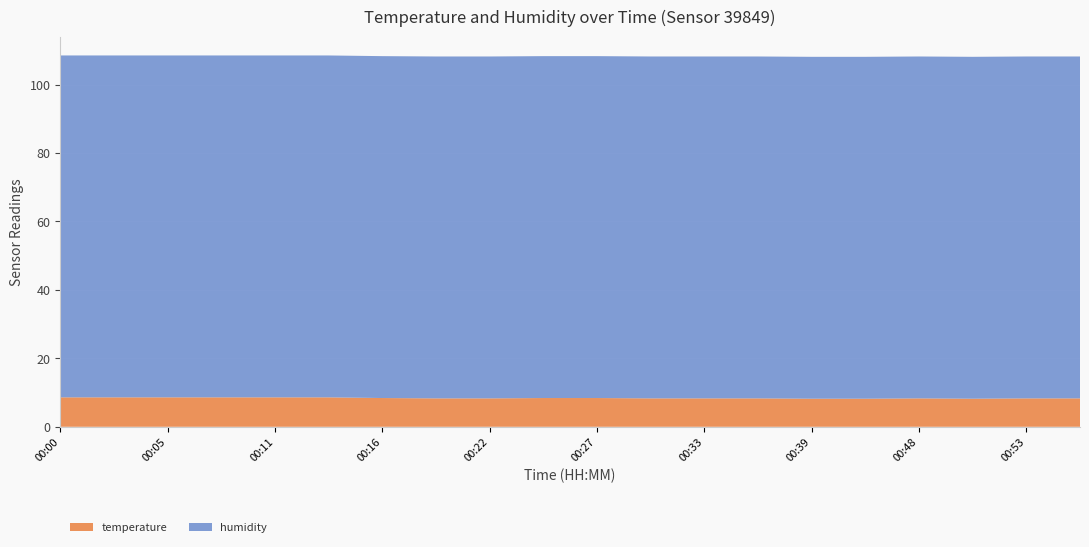

Reading right to left, list all the values displayed in this chart.

temperature: 8.3	8.3	8.2	8.3	8.2	8.2	8.3	8.3	8.3	8.4	8.4	8.3	8.3	8.4	8.6	8.6	8.6	8.6	8.6	8.6
humidity: 99.9	99.9	99.9	99.9	99.9	99.9	99.9	99.9	99.9	99.9	99.9	99.9	99.9	99.9	99.9	99.9	99.9	99.9	99.9	99.9